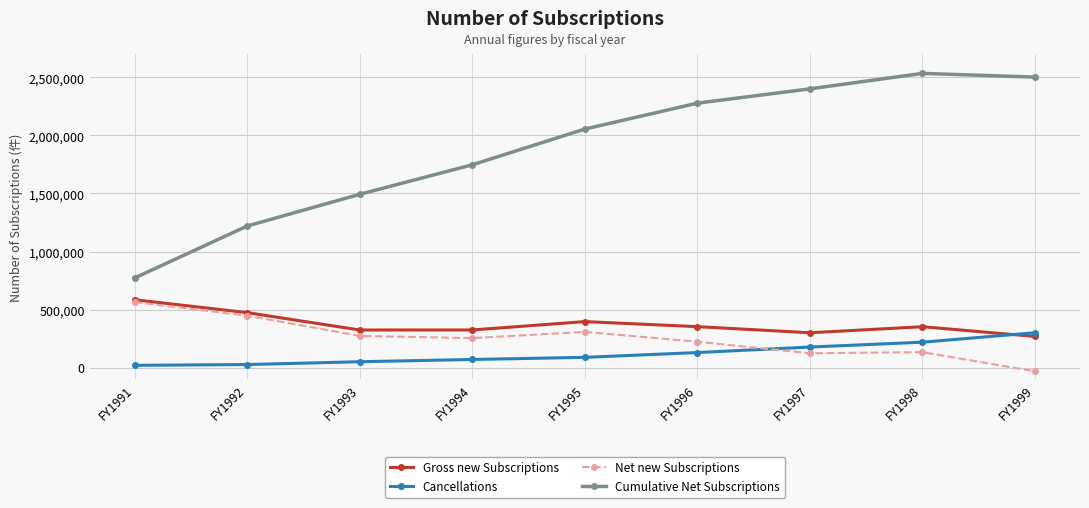

What is the average value of the Net new Subscriptions series?

254916